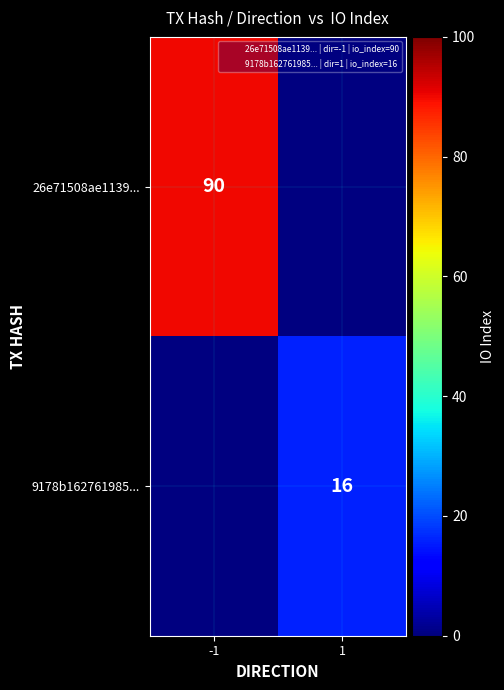

Which category has the highest value in the 9178b162761985... series?

-1